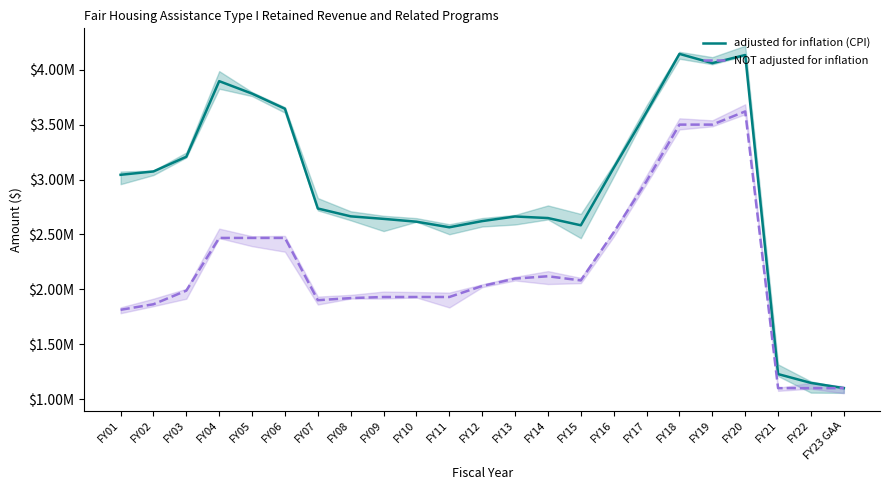

True or false: adjusted for inflation (CPI) has more than 0 points higher than both neighbors.

True